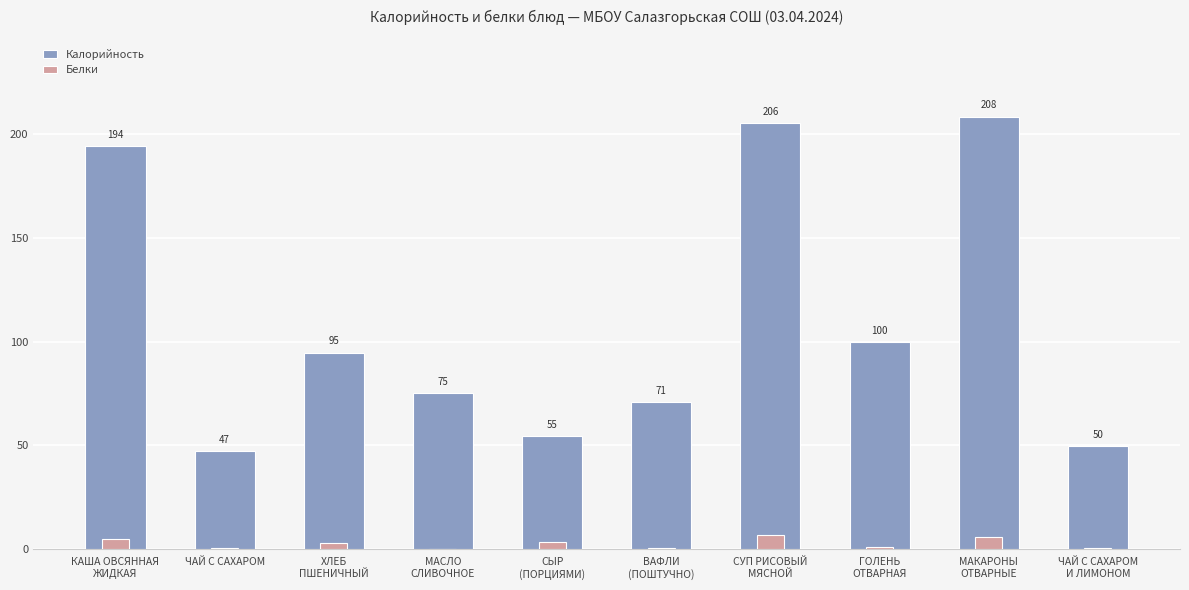

True or false: Белки has a value of 5.6 at МАКАРОНЫ
ОТВАРНЫЕ.

True